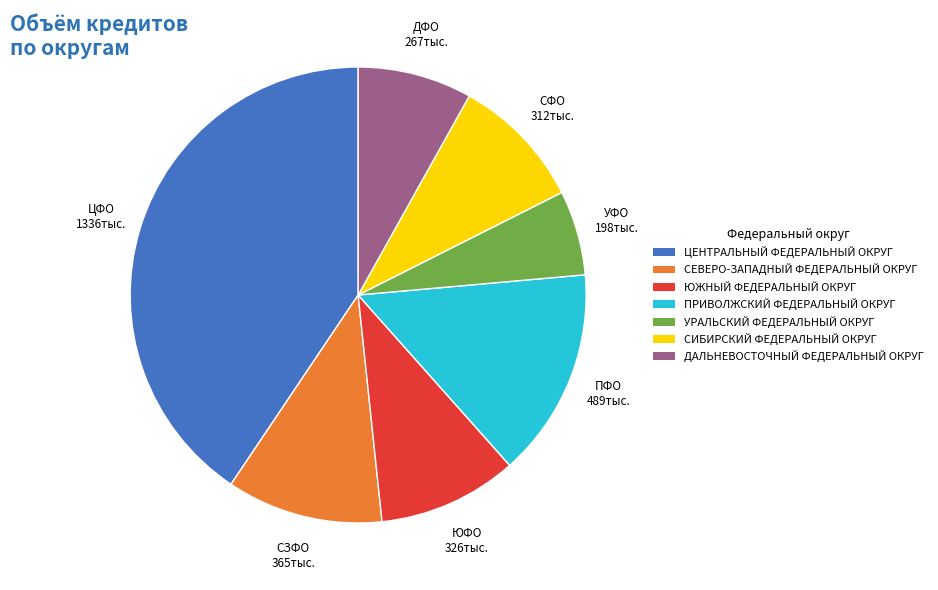

Is the sum of СИБИРСКИЙ ФЕДЕРАЛЬНЫЙ ОКРУГ and ПРИВОЛЖСКИЙ ФЕДЕРАЛЬНЫЙ ОКРУГ greater than half?

No